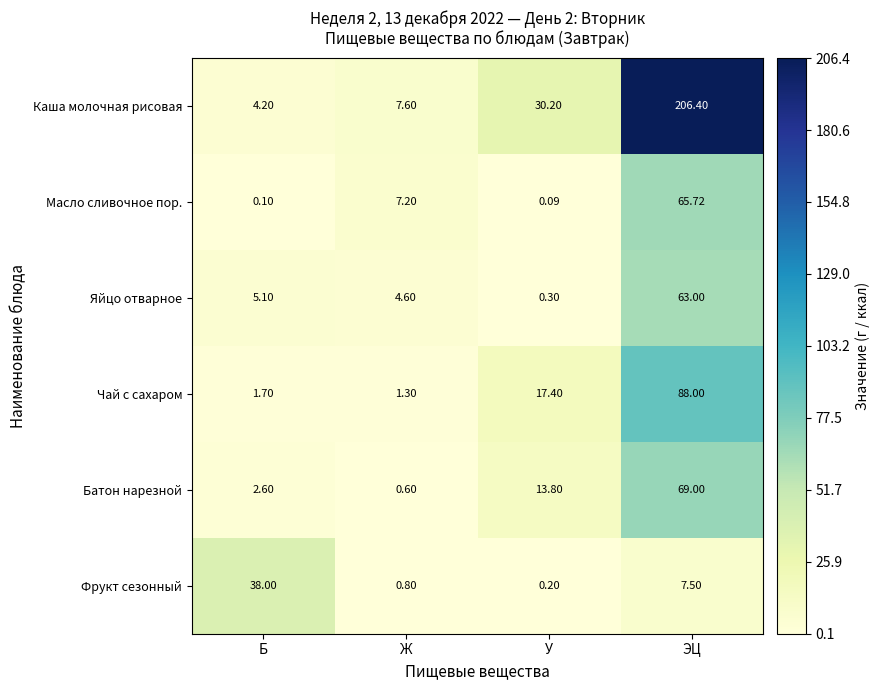

Which series has the largest total across all categories?

Каша молочная рисовая